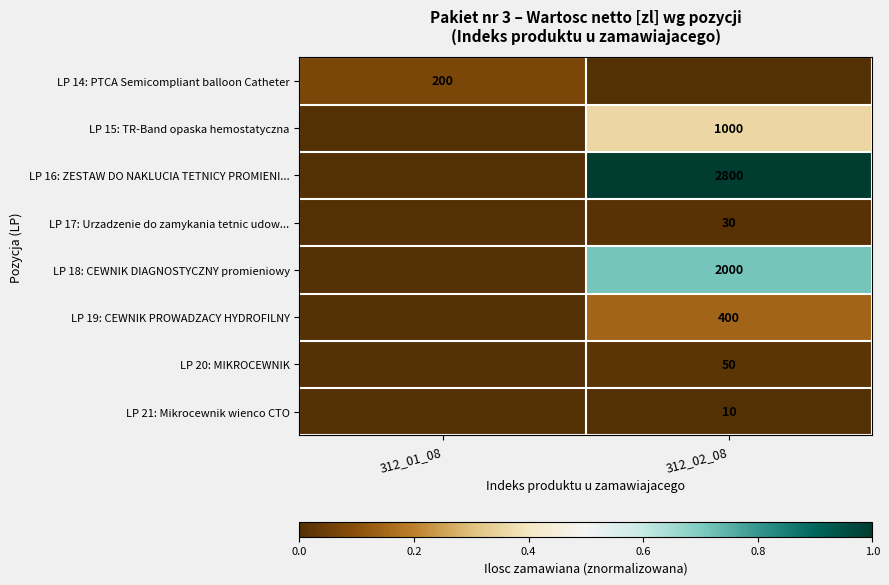

Which label corresponds to the smallest value in the chart?

312_02_08